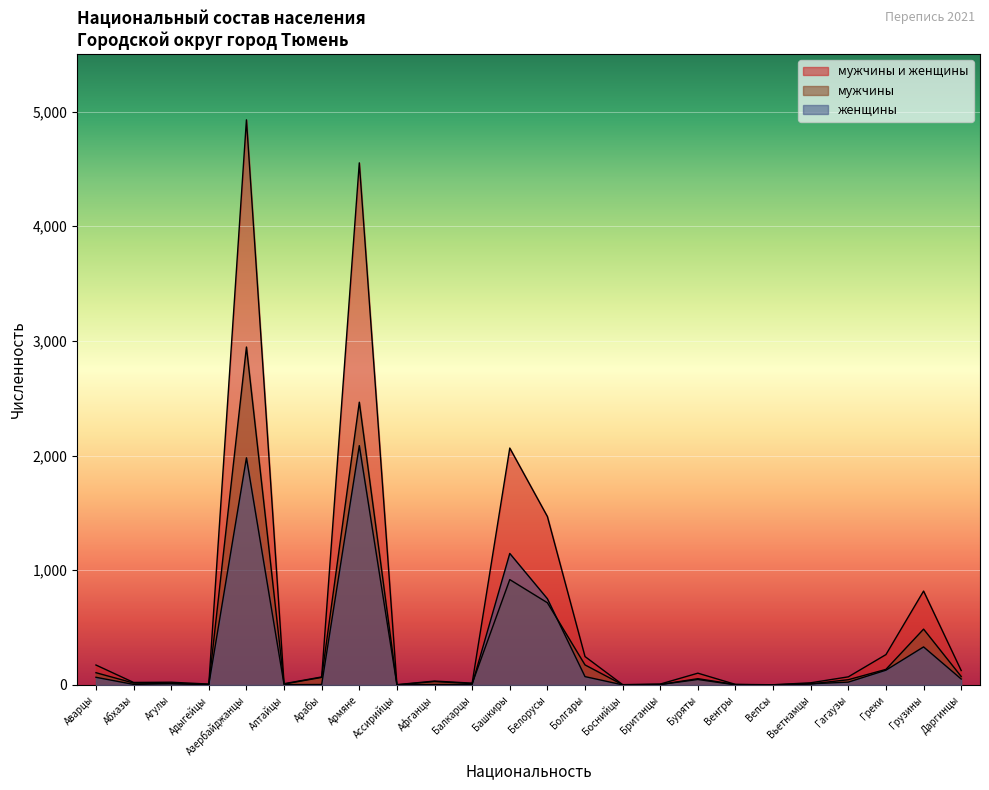

Which series has the largest total across all categories?

мужчины и женщины